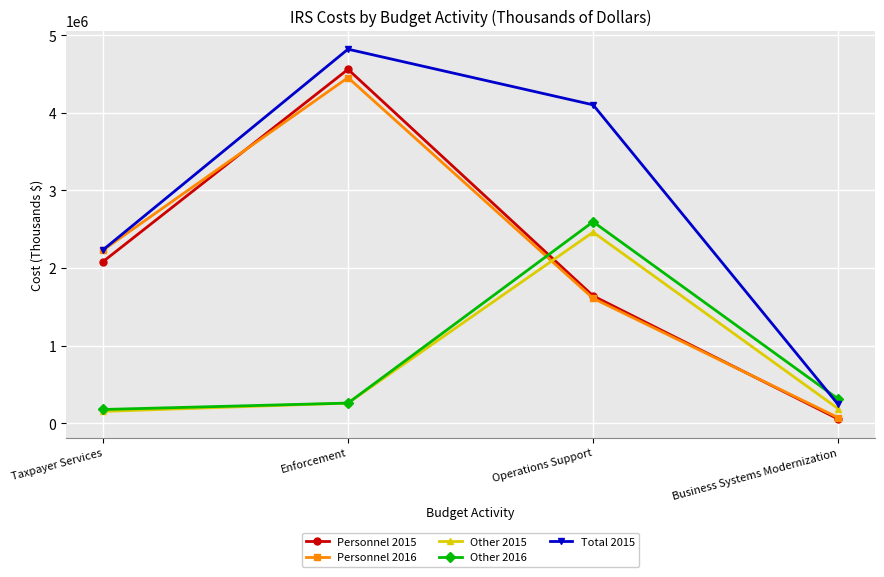

Is the value of Other 2015 at Enforcement greater than the value of Personnel 2015 at Taxpayer Services?

No